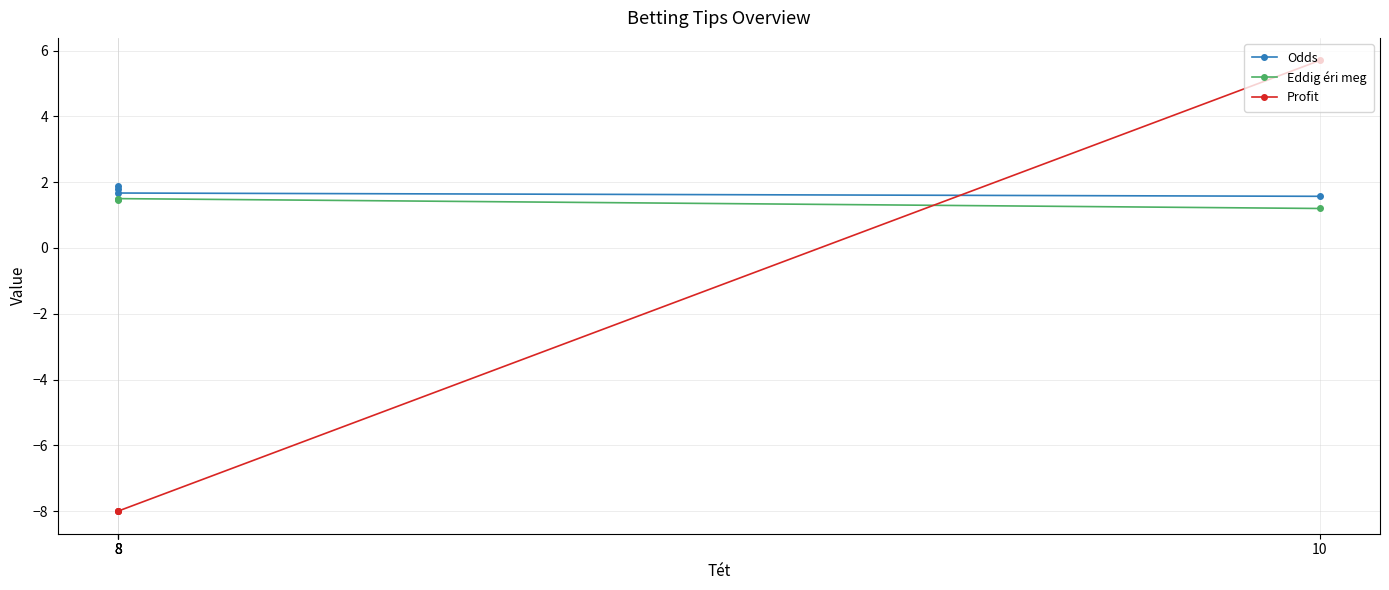

At which category is the sum across all series the highest?

10